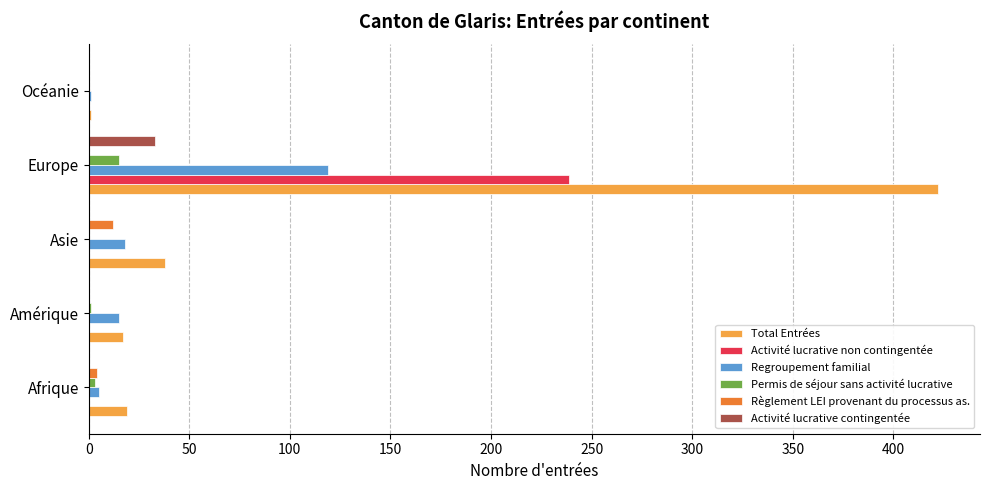

Which series has the largest total across all categories?

Total Entrées